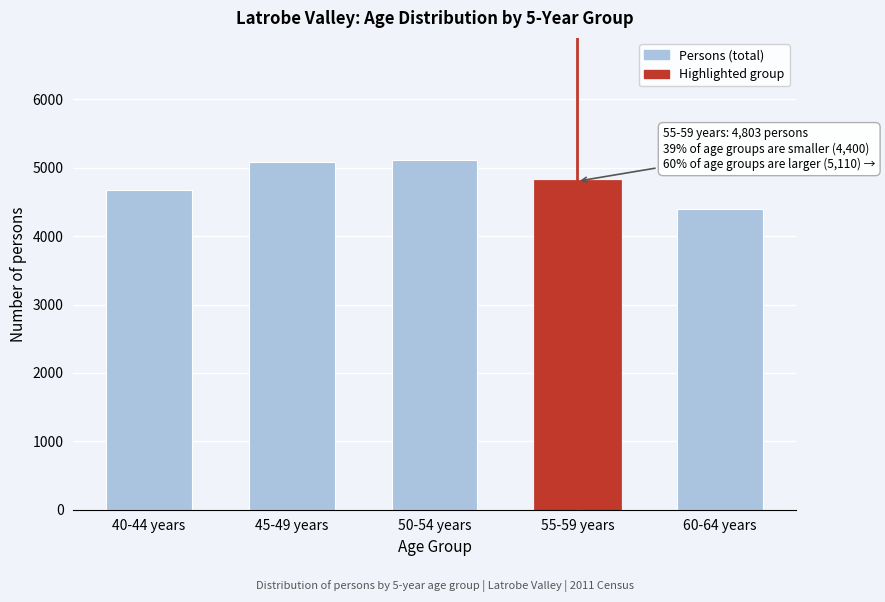

Reading right to left, what are all the values shown in this chart?

60-64 years=4400	55-59 years=4803	50-54 years=5110	45-49 years=5078	40-44 years=4681